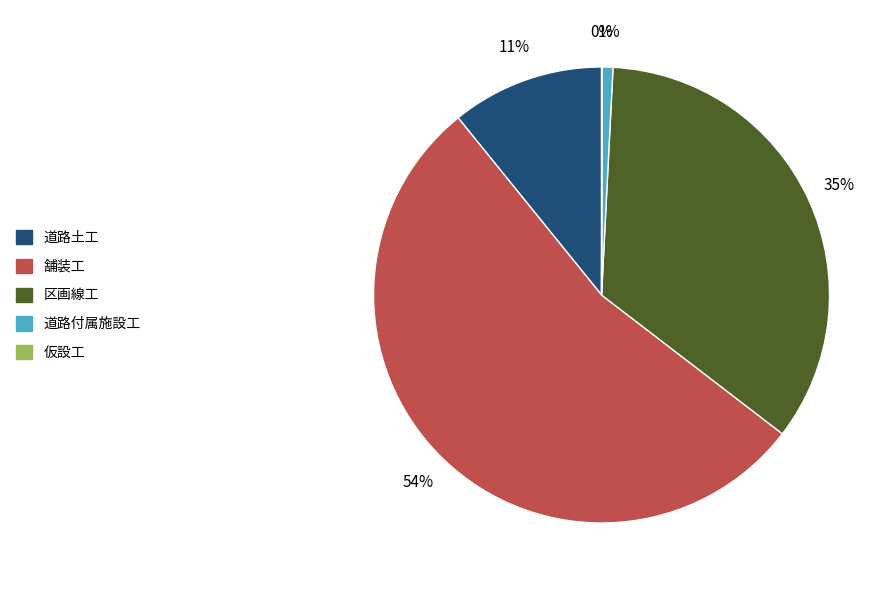

Is it true that 舗装工 is 54% of the pie?

True